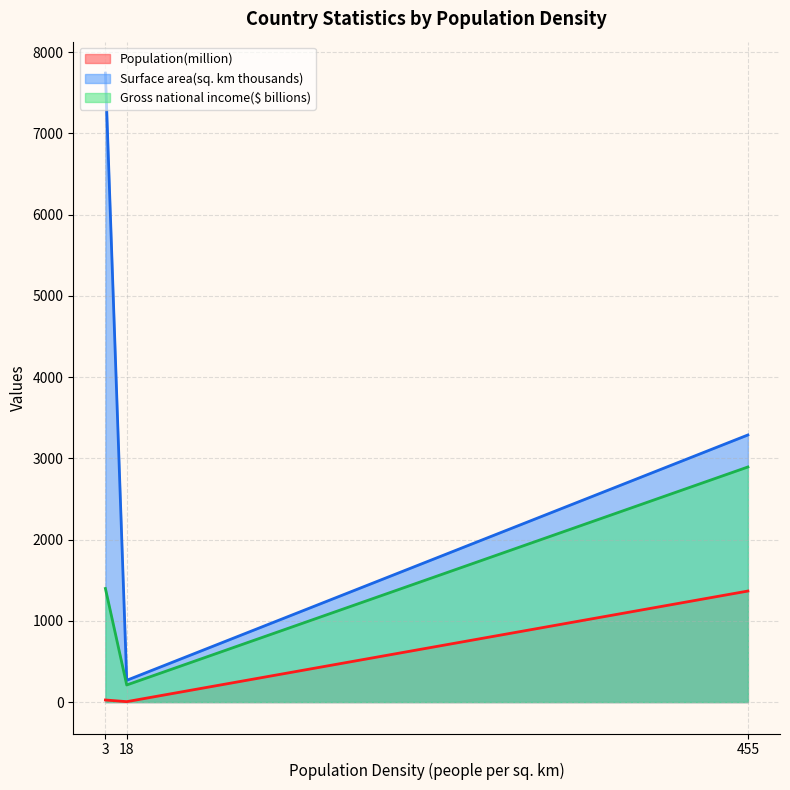

Is the value of Gross national income($ billions) at New Zealand greater than the value of Surface area(sq. km thousands) at New Zealand?

No